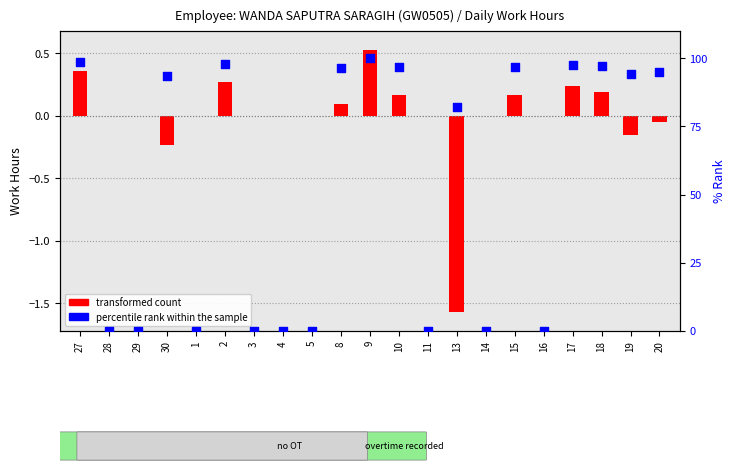

Approximately how many times larger is the value at 27 compared to 17?

1.0